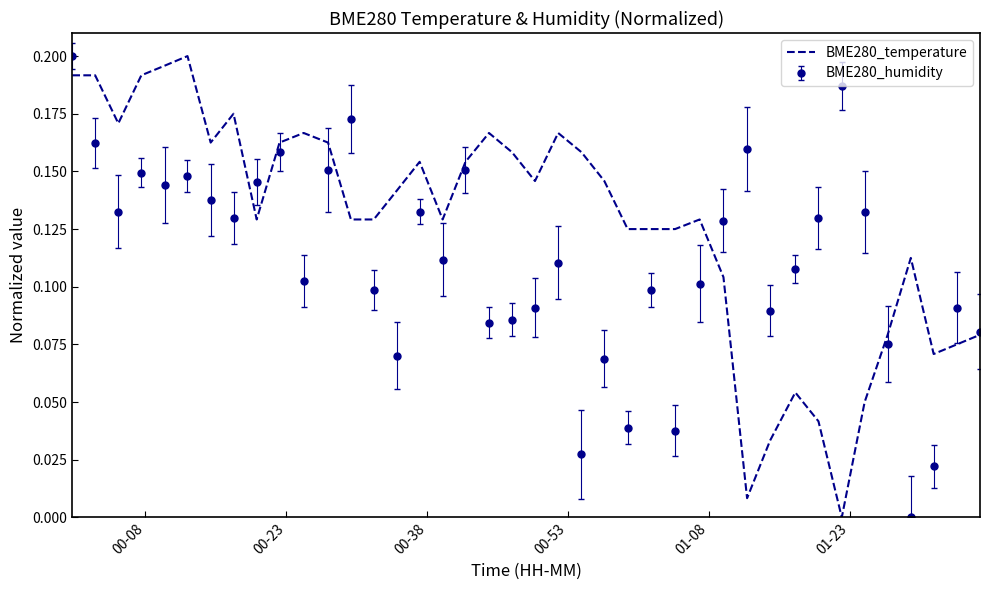

Which category has the lowest value across all series?

33